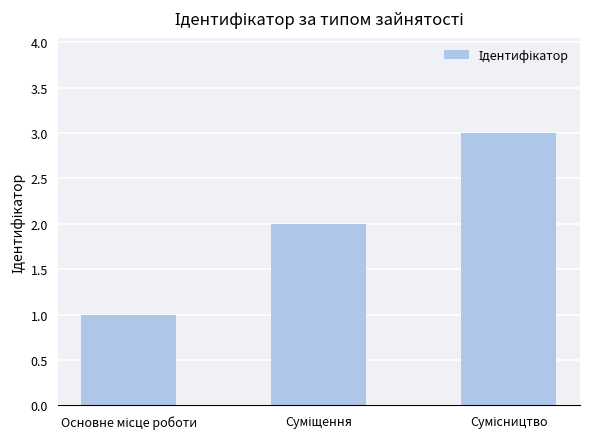

What is the sum of all values?

6